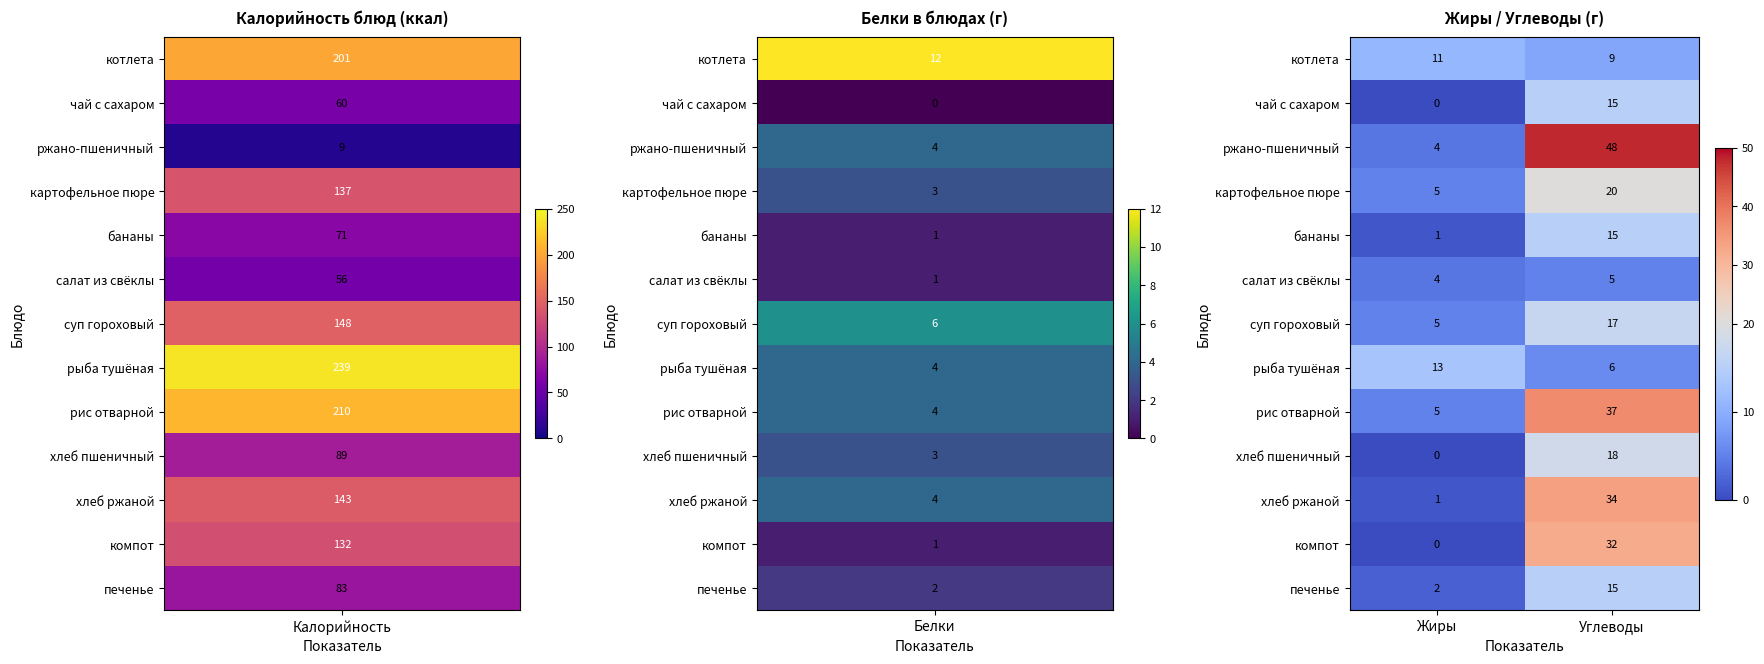

Reading left to right, transcribe all the data shown in this chart.

котлета: 11	9
чай с сахаром: 0	15
ржано-пшеничный: 4	48
картофельное пюре: 5	20
бананы: 1	15
салат из свёклы: 4	5
суп гороховый: 5	17
рыба тушёная: 13	6
рис отварной: 5	37
хлеб пшеничный: 0	18
хлеб ржаной: 1	34
компот: 0	32
печенье: 2	15